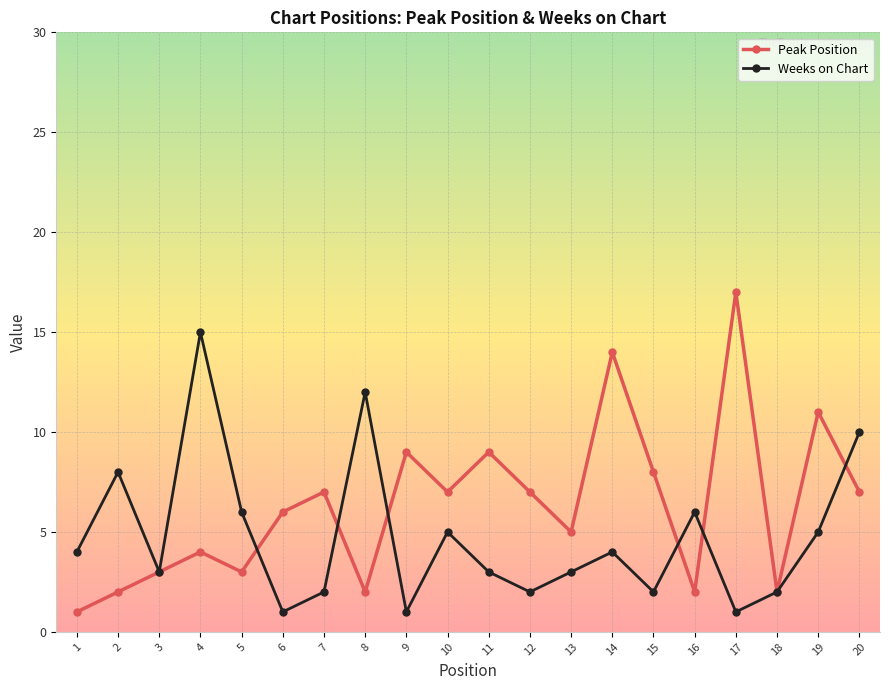

What is the value of the Weeks on Chart point at the 9th from the left?

1